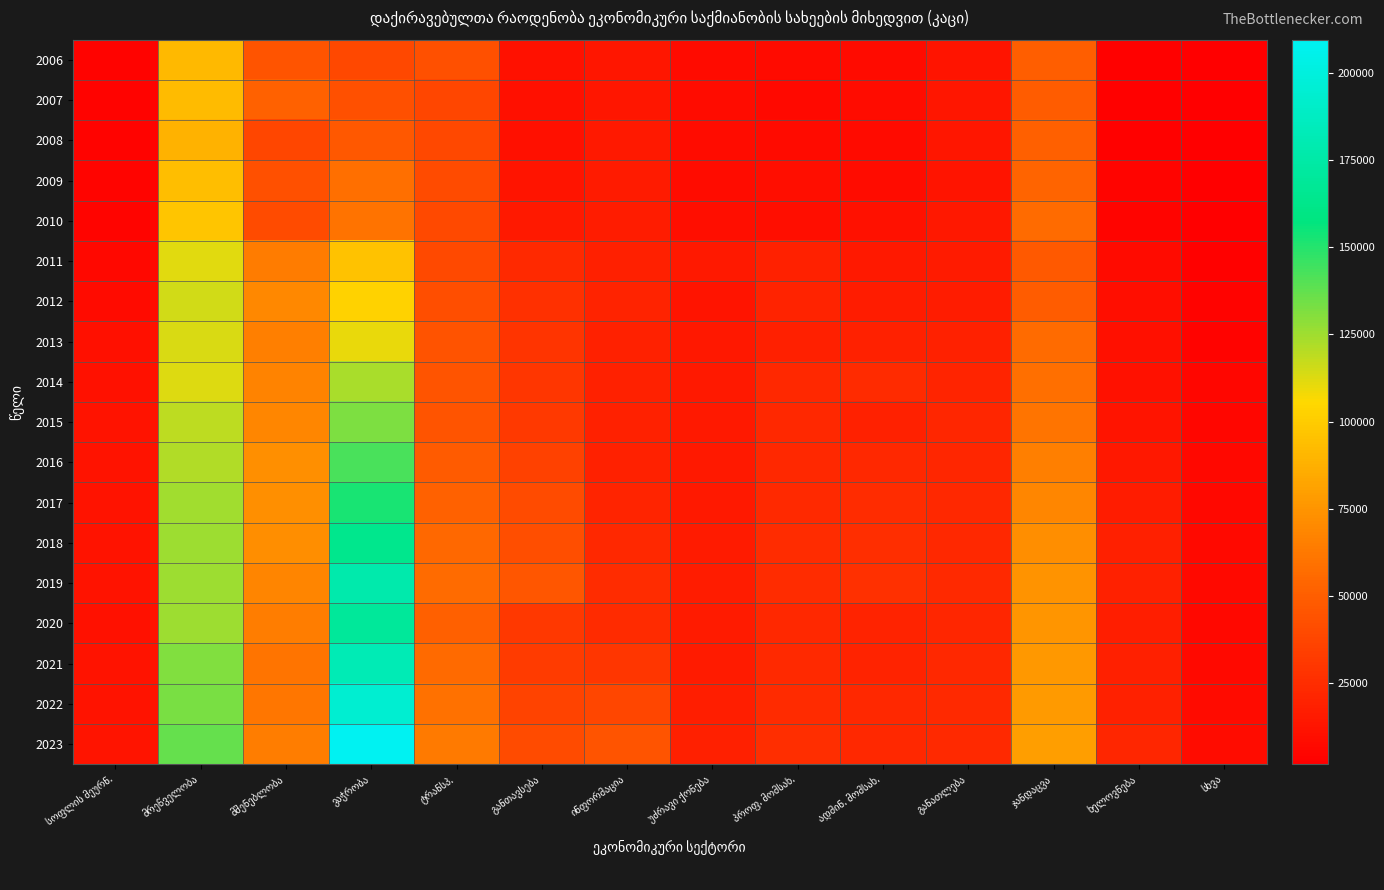

Is it true that 2012 equals 23812 at ჯანდაცვა?

False